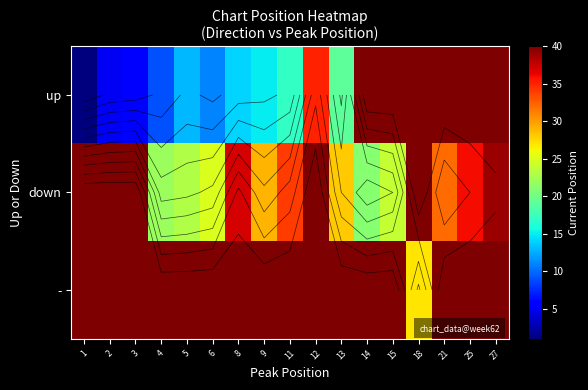

What is the total value across all series at 1?

89